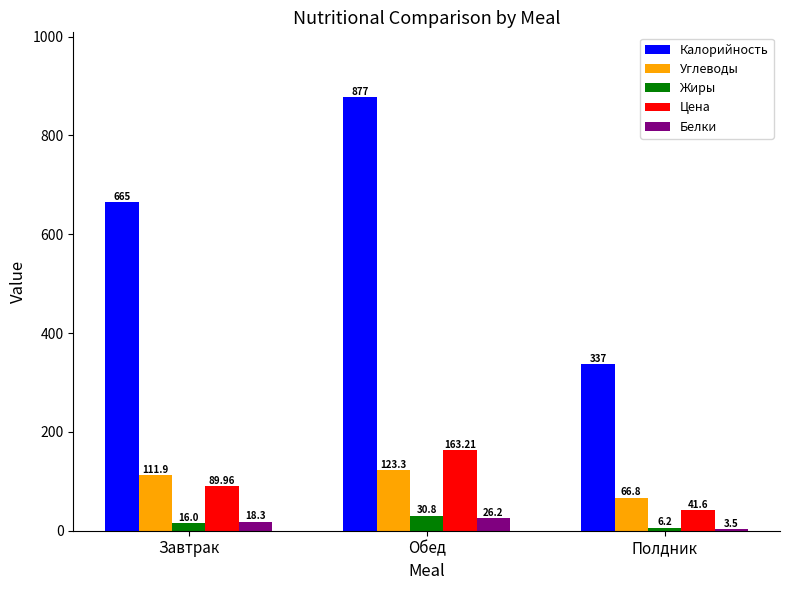

Which series has the widest spread of values?

Калорийность